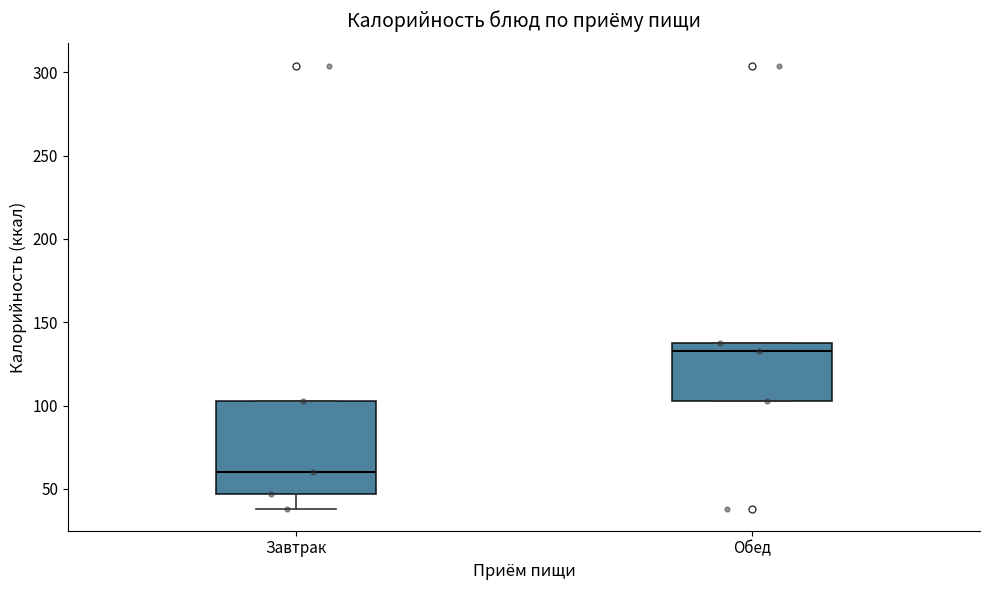

Which box is the tallest, from its lower edge to its upper edge?

Завтрак